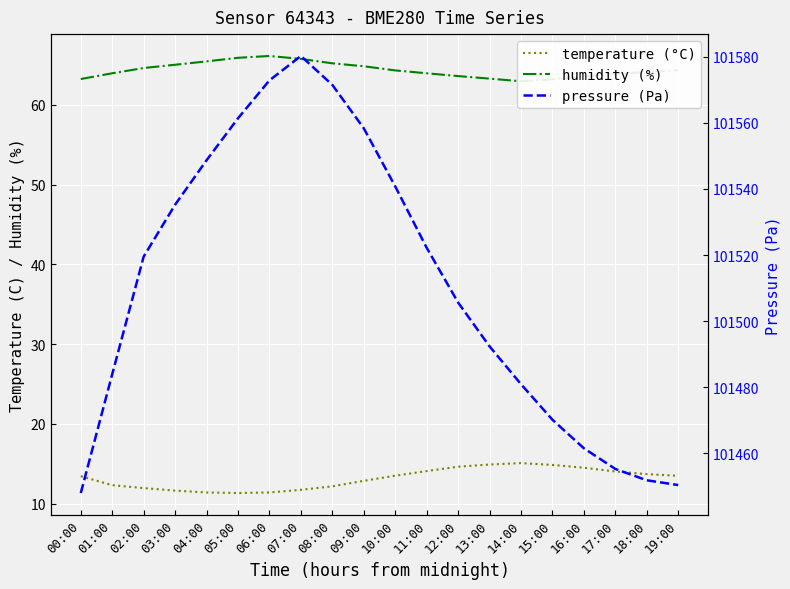

The value of pressure (Pa) at 17:00 is 40654.5. True or false?

False